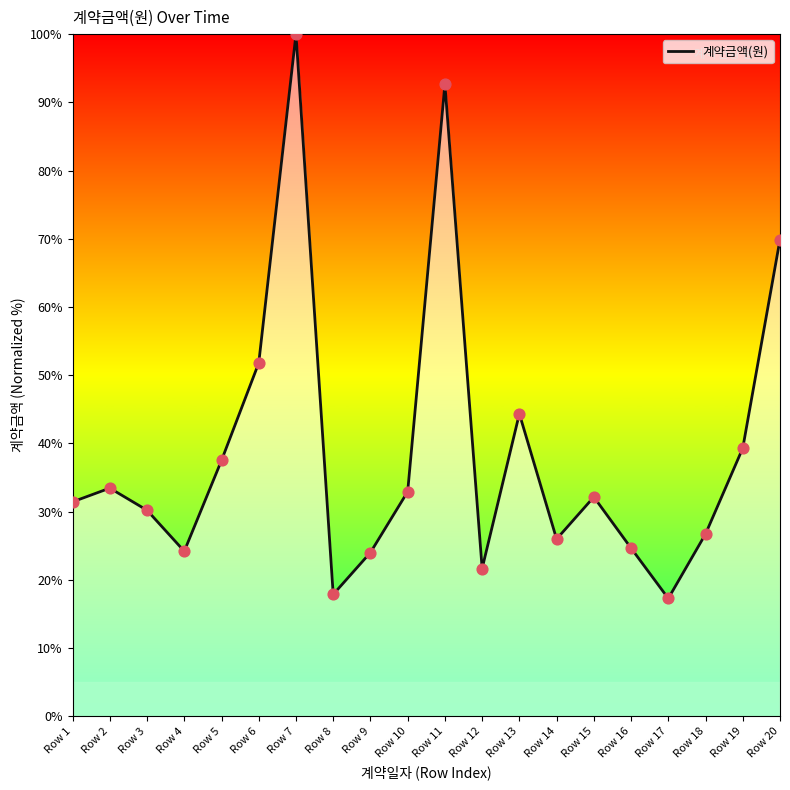

What is the change in value from Row 8 to Row 13?

+26.5